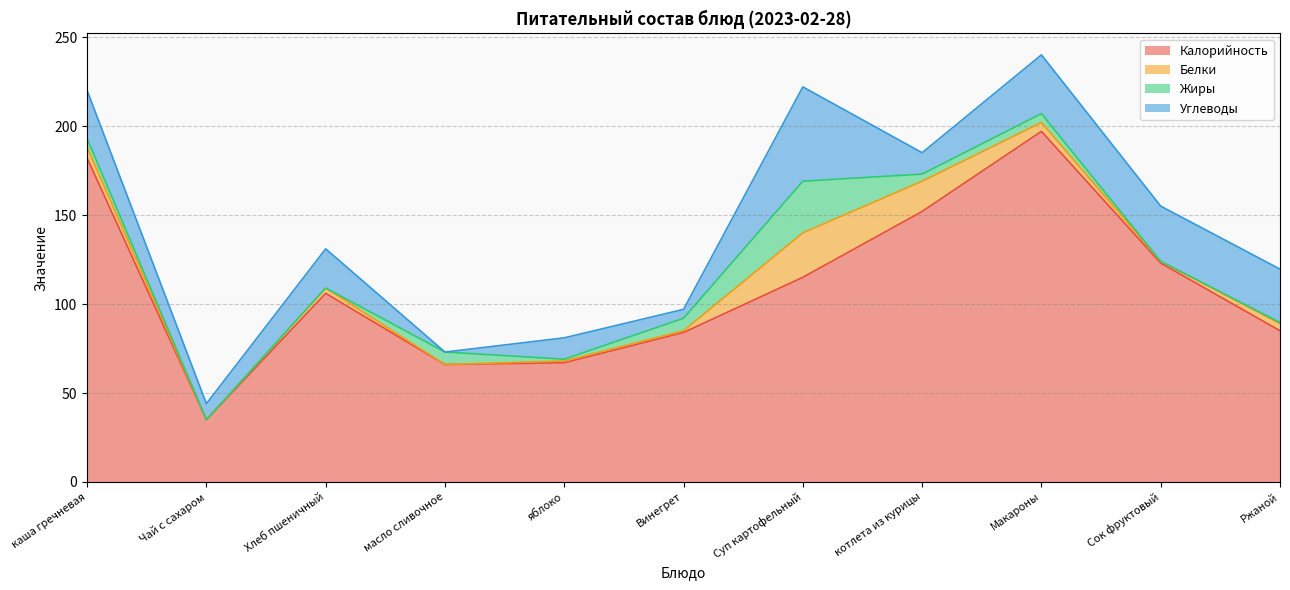

List the labels in order of Белки value, largest first.

Суп картофельный, котлета из курицы, каша гречневая, Макароны, Ржаной, Хлеб пшеничный, яблоко, Винегрет, Сок фруктовый, Чай с сахаром, масло сливочное